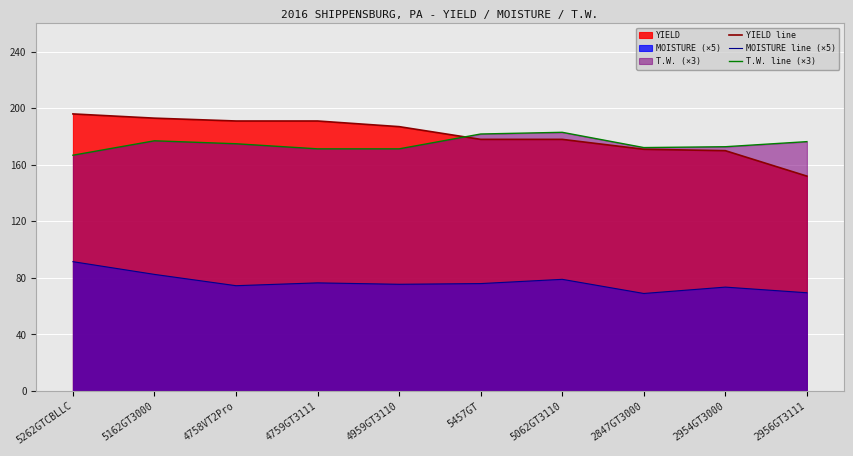

True or false: T.W. line (×3) and MOISTURE line (×5) cross at least once.

False